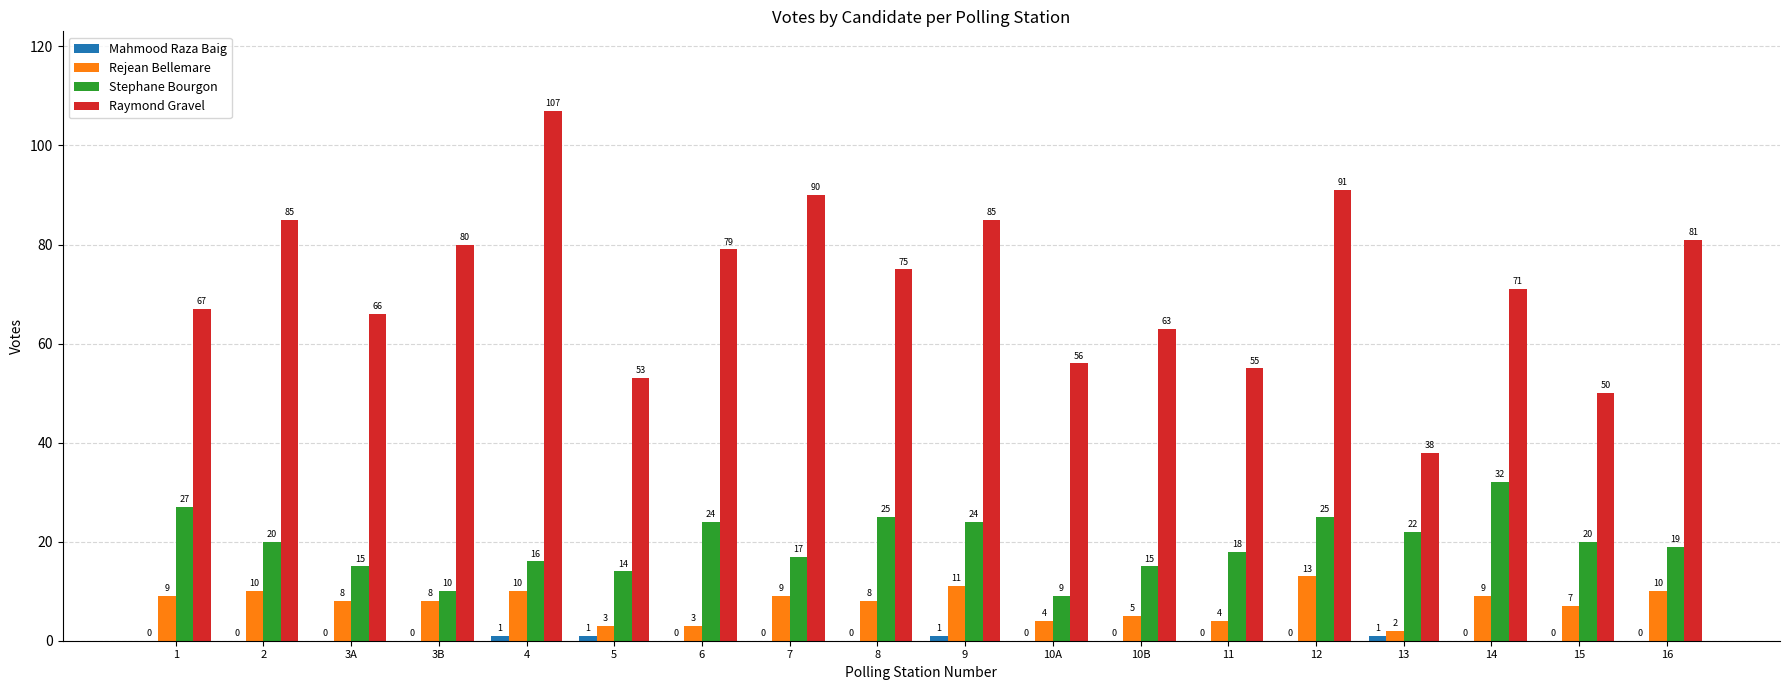

Is it true that Stephane Bourgon equals 20 at 2?

True